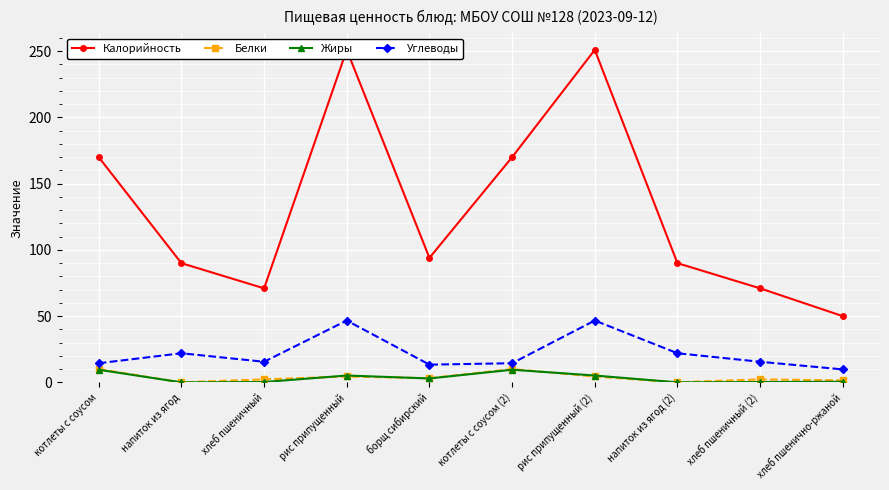

Is the value of Белки at котлеты с соусом (2) greater than the value of Калорийность at хлеб пшеничный?

No